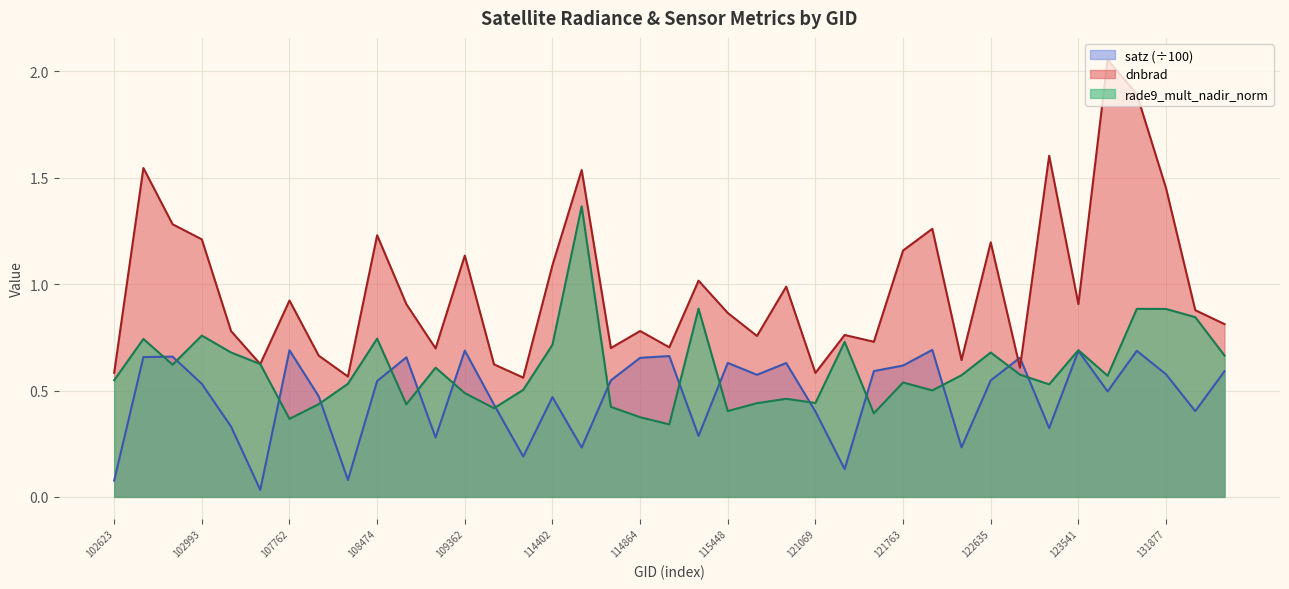

True or false: dnbrad has a value of 1.5 at 16.

True